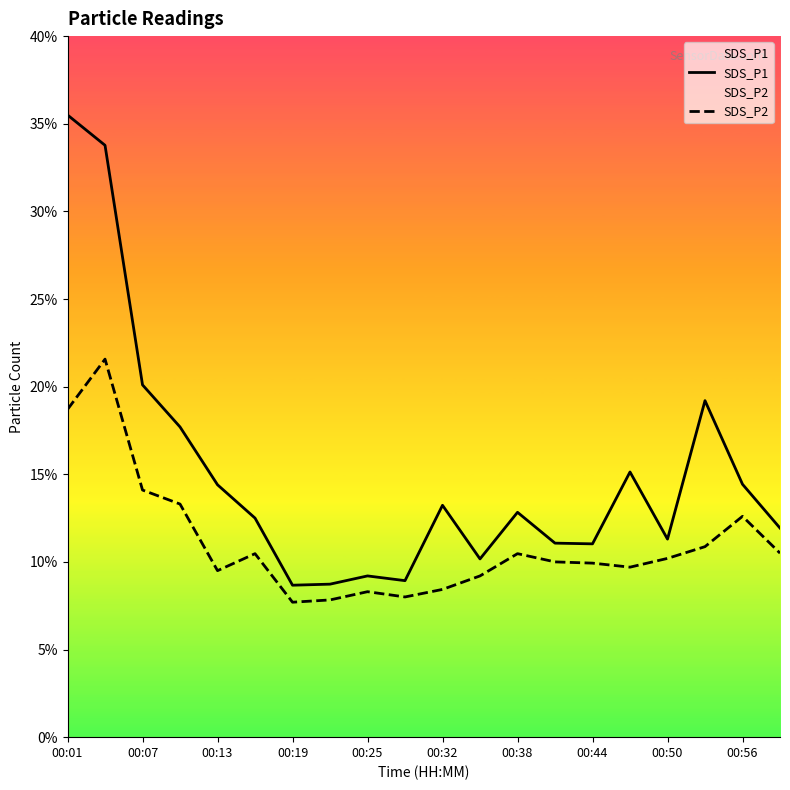

Rank the series by their maximum value, from lowest to highest.

SDS_P2, SDS_P1